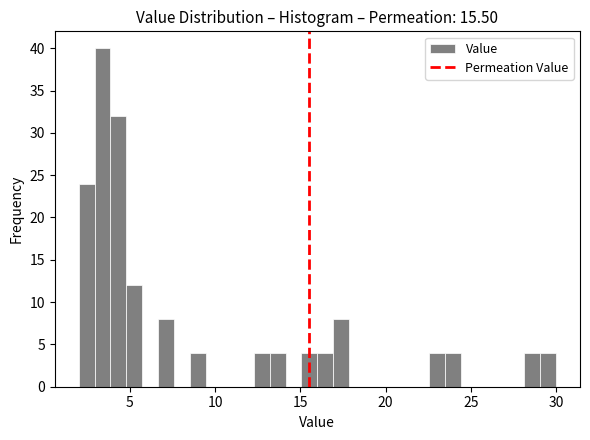

Around what value on the x-axis is the tallest bar? Give the approximate position of its centre, as read against the axis.

3.5